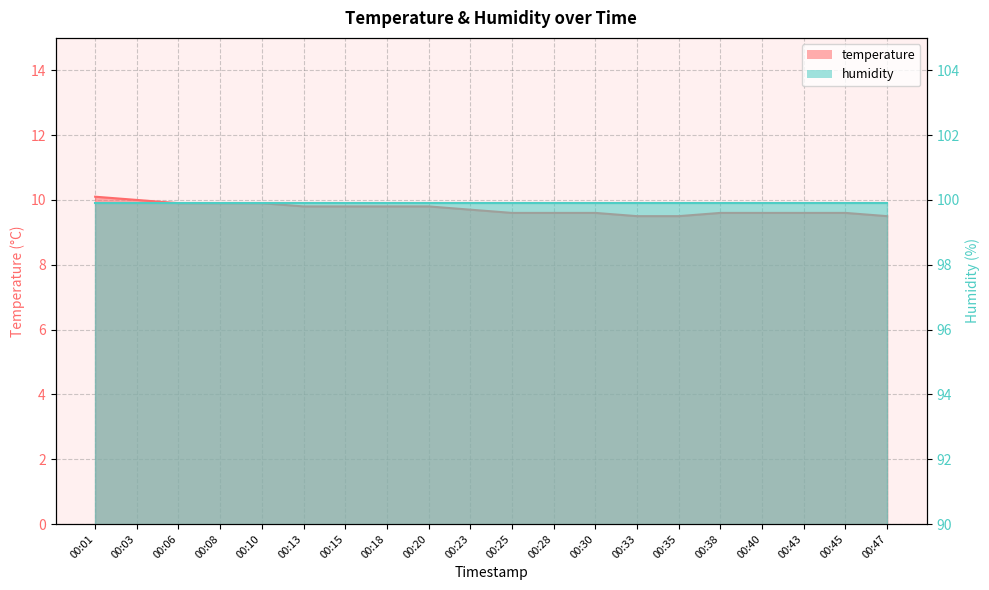

At which label is the value closest to 9?

00:33